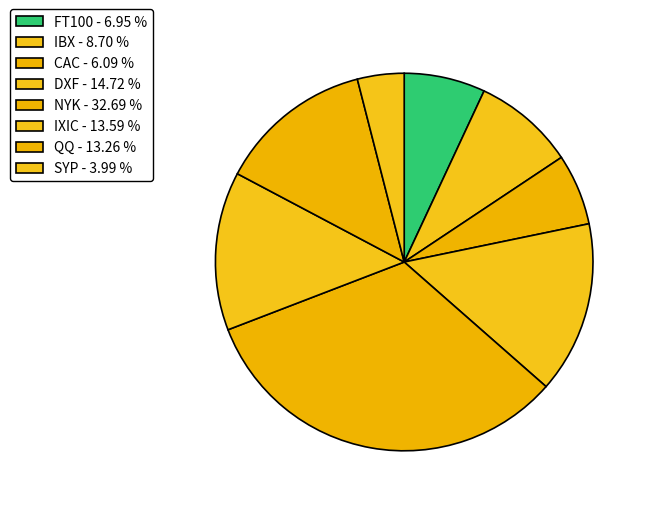

Between IXIC and DXF, which is larger?

DXF